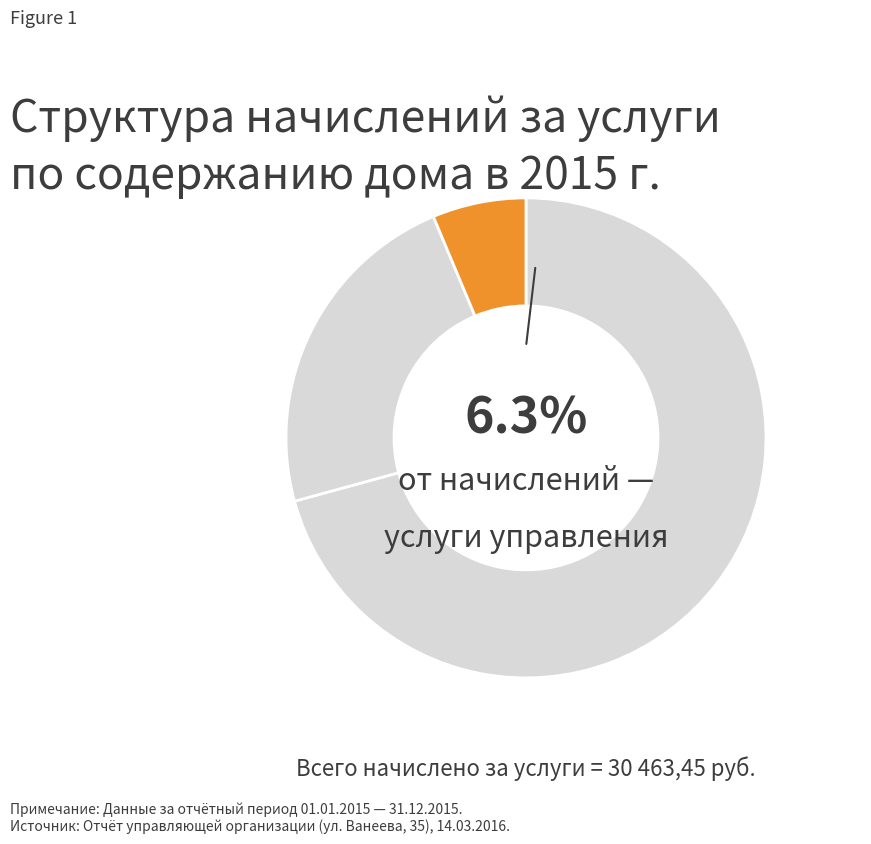

What percentage is NOT represented by Начислено за текущий ремонт?

77.1%